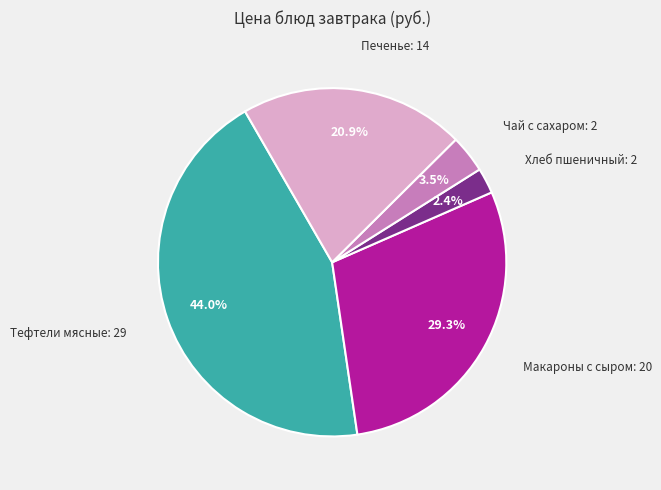

Is there any slice that represents more than half of the pie?

No